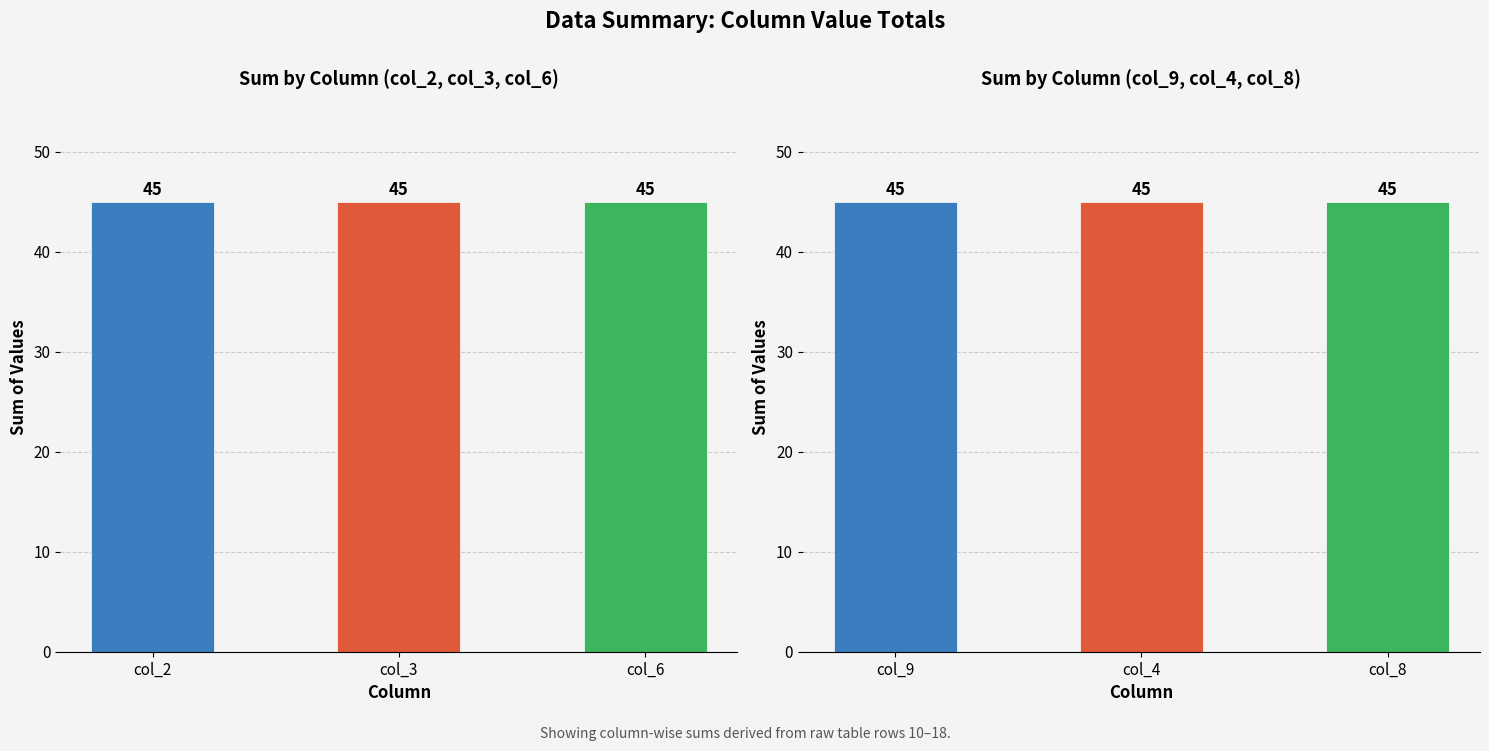

What are all the series names shown in the legend?

col_2, col_3, col_6, col_9, col_4, col_8